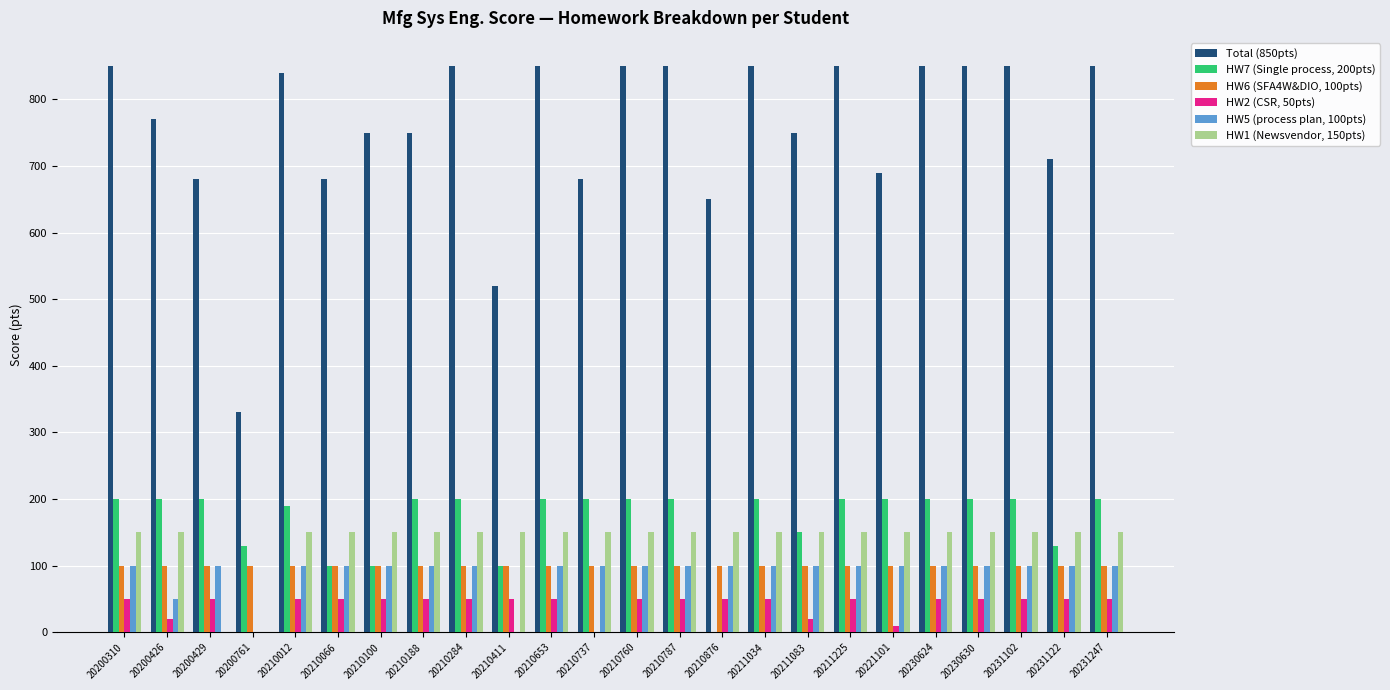

Which series has the largest total across all categories?

Total (850pts)